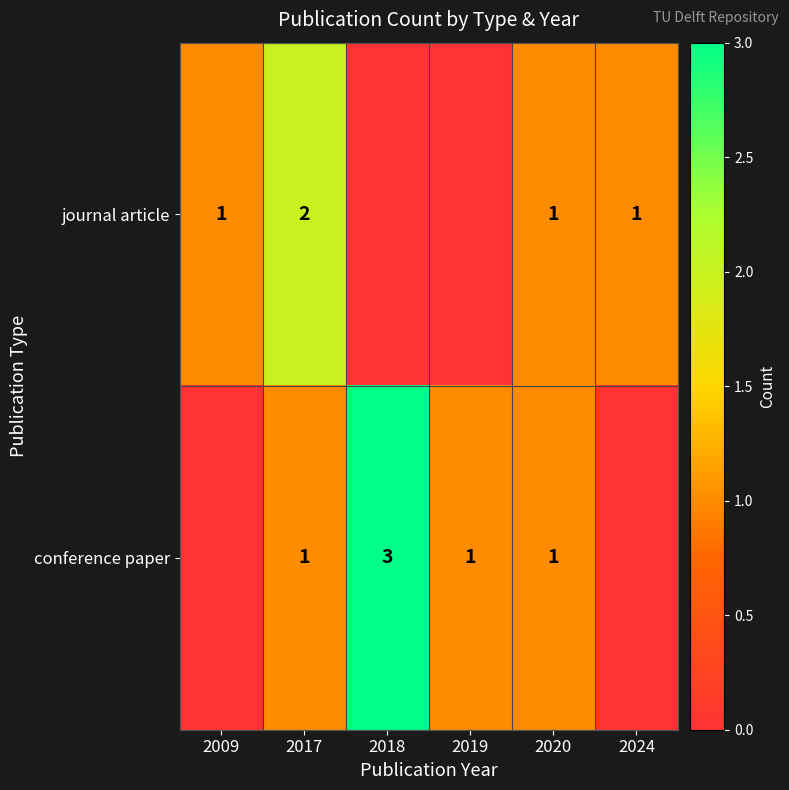

What is the total value across all series at 2009?

1